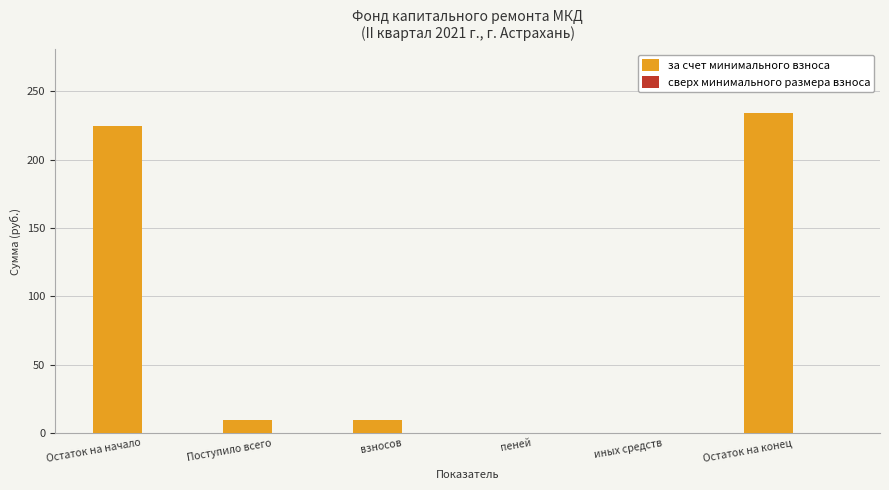

Which has a higher value, Остаток на начало or пеней?

Остаток на начало